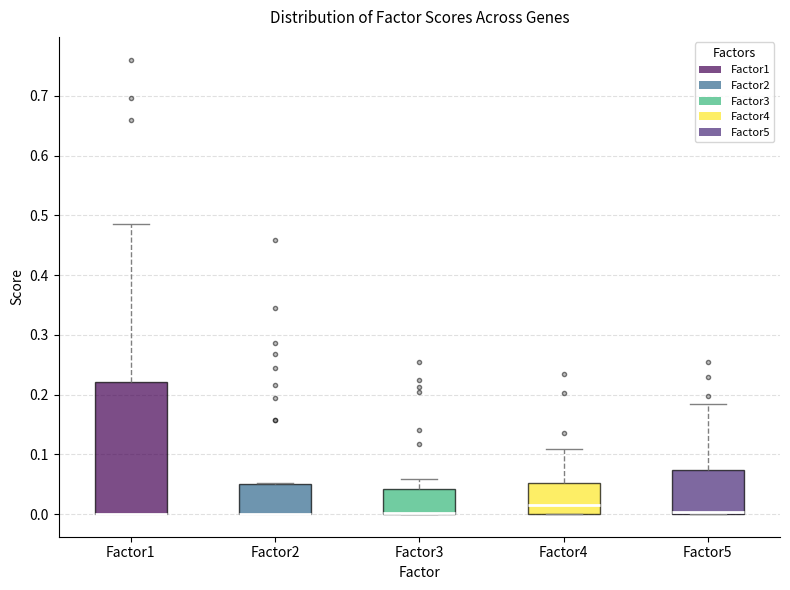

Reading left to right, read every box against the y-axis: the position of its median line, the range the box covers, and the ends of its whiskers. The values are not printed on the chart, so give them approximately, as read against the axis.

Factor1: median 0.00 (drawn on the box's lower edge), box 0.00 to 0.22, whiskers 0.00 to 0.49
Factor2: median 0.00 (drawn on the box's lower edge), box 0.00 to 0.05, whiskers 0.00 to 0.05
Factor3: median 0.00 (drawn on the box's lower edge), box 0.00 to 0.04, whiskers 0.00 to 0.06
Factor4: median 0.01, box 0.00 to 0.05, whiskers 0.00 to 0.11
Factor5: median 0.00 (drawn on the box's lower edge), box 0.00 to 0.07, whiskers 0.00 to 0.18